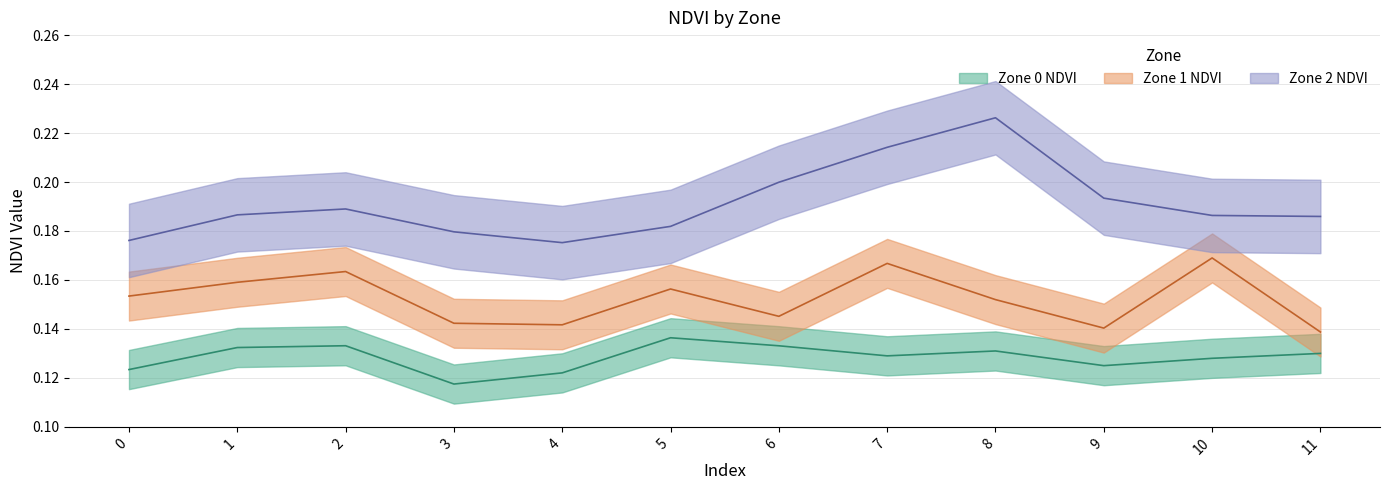

What is the maximum value shown in the chart?

0.2